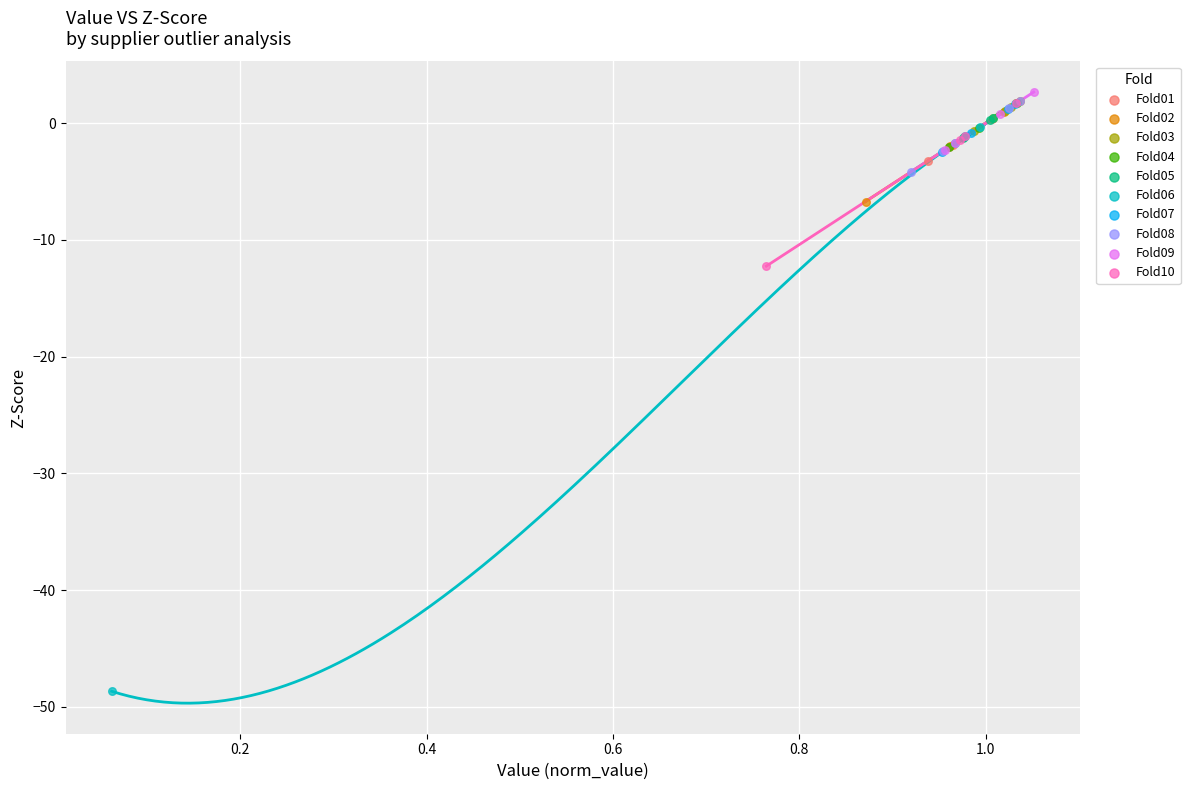

Which series contains the lowest Y value?

Fold06